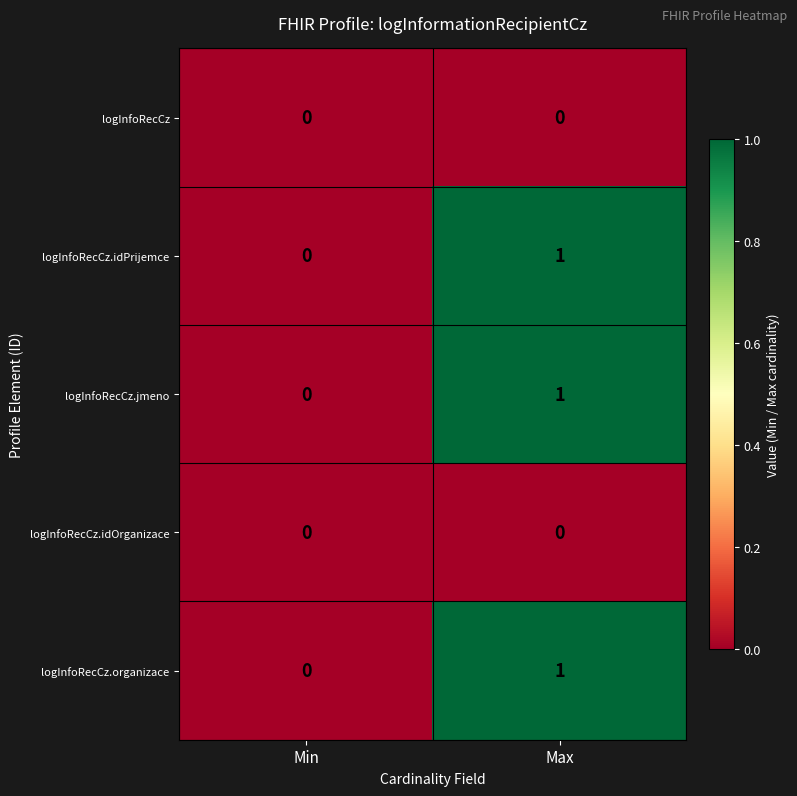

What is the total value across all series at Max?

3